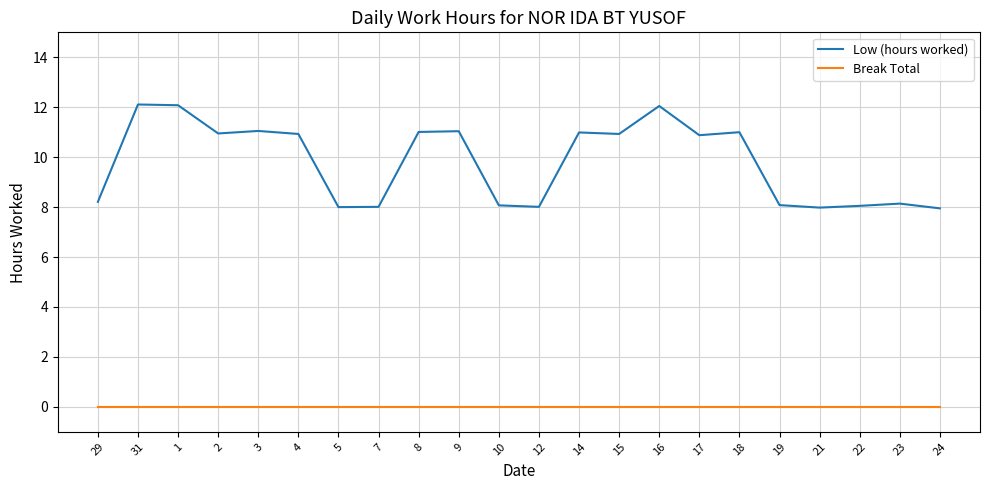

What is the difference between the second highest and second lowest values in the Low (hours worked) series?

4.1